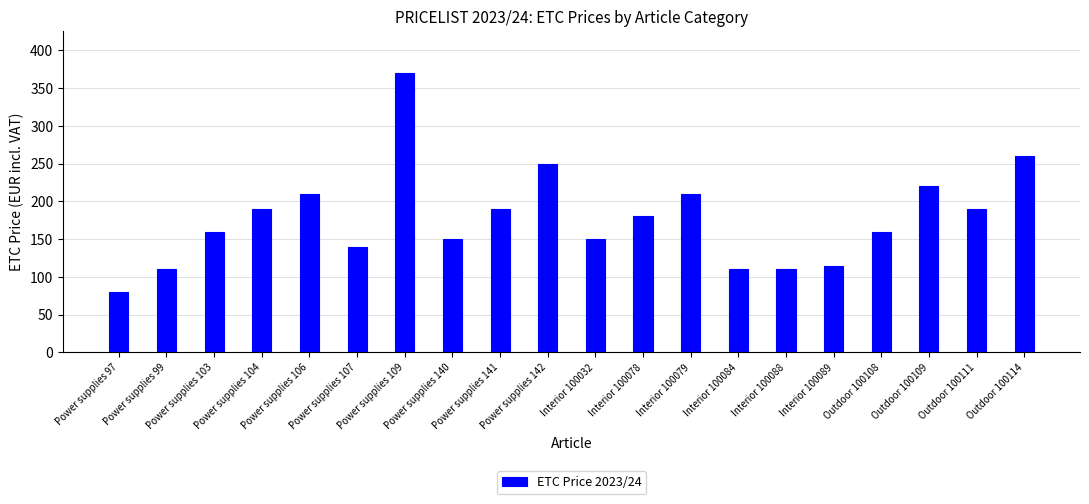

What is the difference between the maximum and minimum values?

290.0